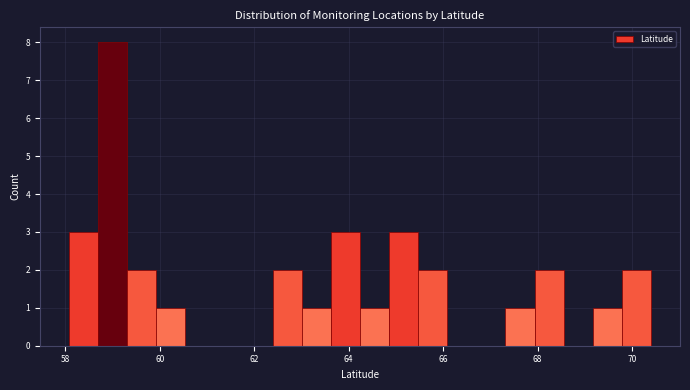

Around what value on the x-axis is the tallest bar? Give the approximate position of its centre, as read against the axis.

59.0